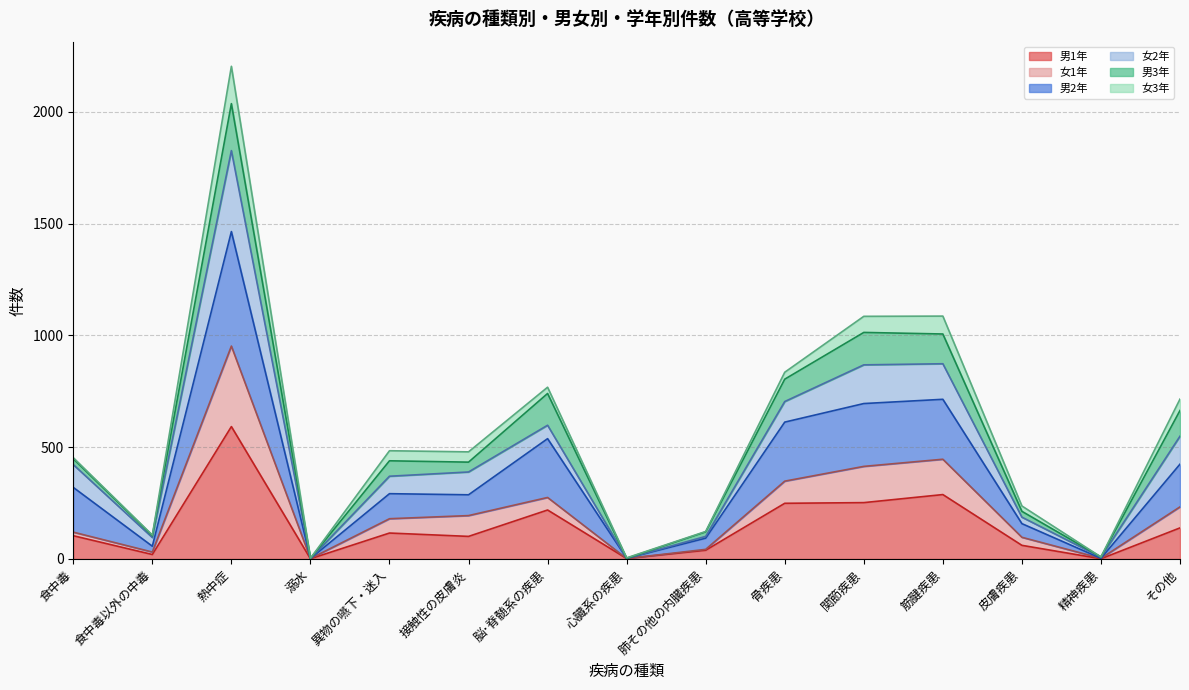

Which has a higher value, 食中毒 or 食中毒以外の中毒?

食中毒